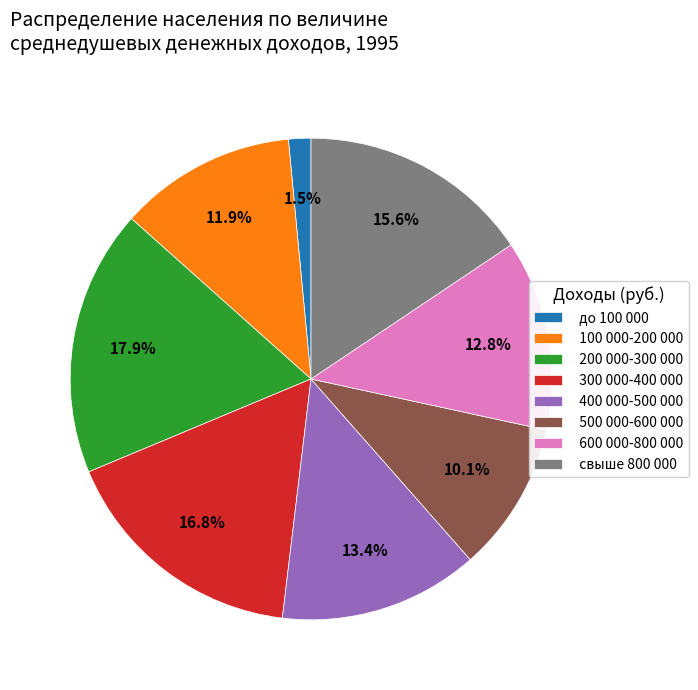

Is 300 000-400 000 the majority of the pie?

No